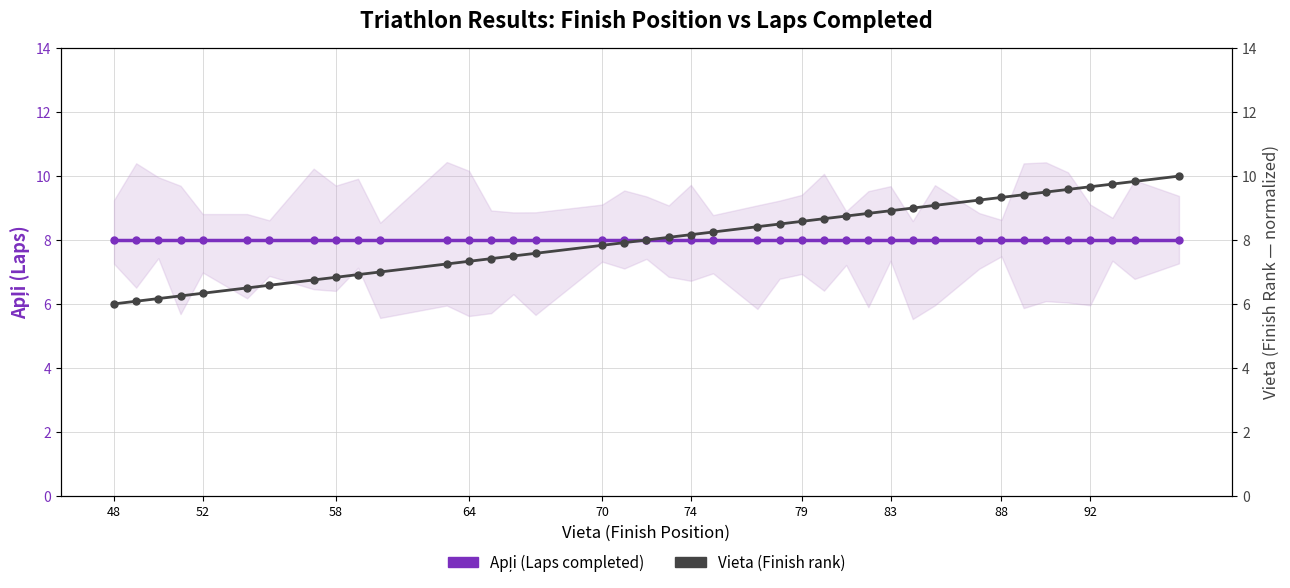

True or false: Vieta (Finish rank) and Apļi (Laps completed) intersect in this chart.

False